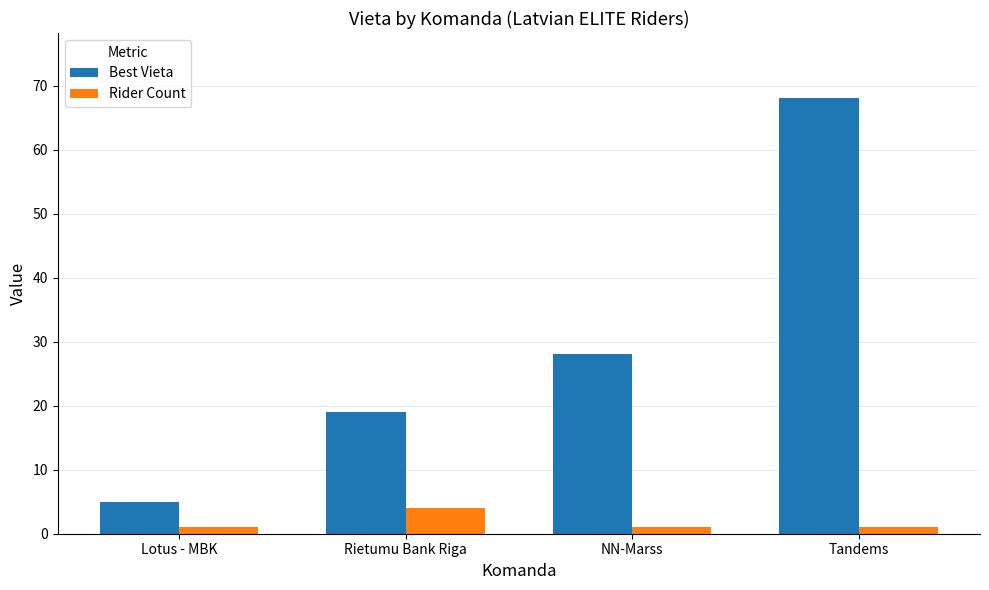

What is the greatest value displayed?

68